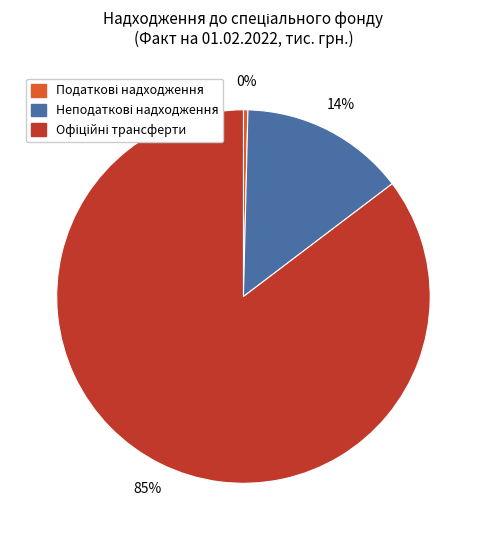

Is there any slice that represents more than half of the pie?

Yes